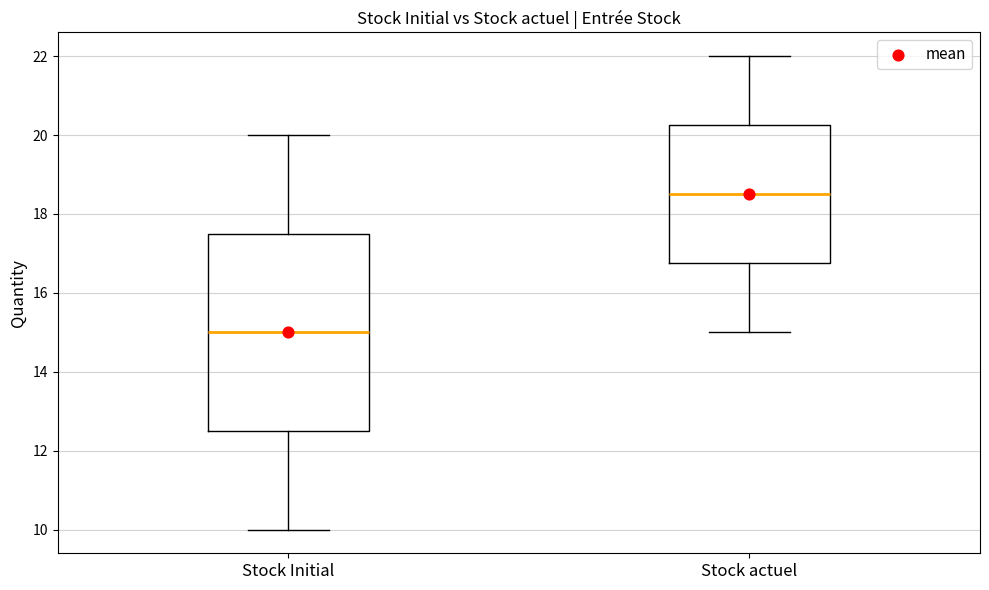

Which box's median line is the lowest?

Stock Initial